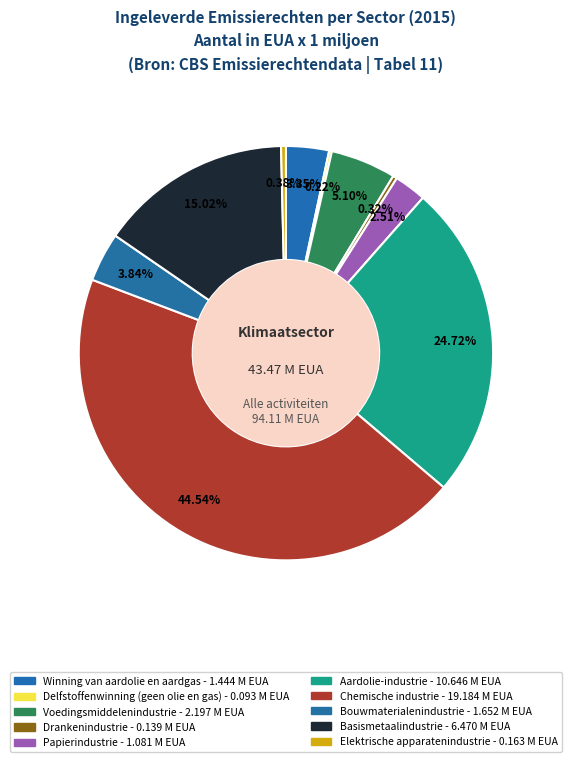

How much of the chart is everything except Drankenindustrie?

99.7%